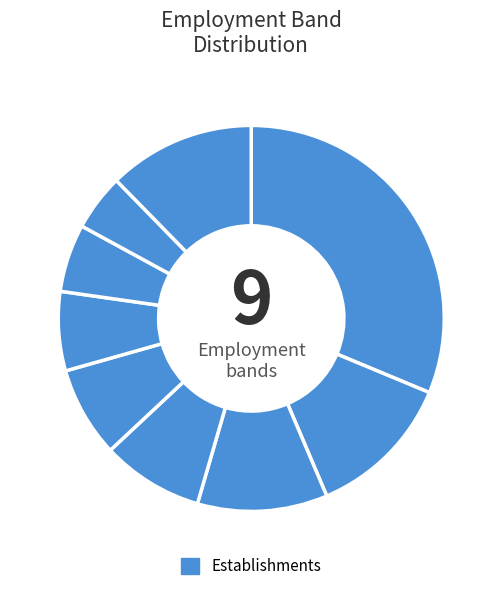

How many slices are in this pie chart?

9